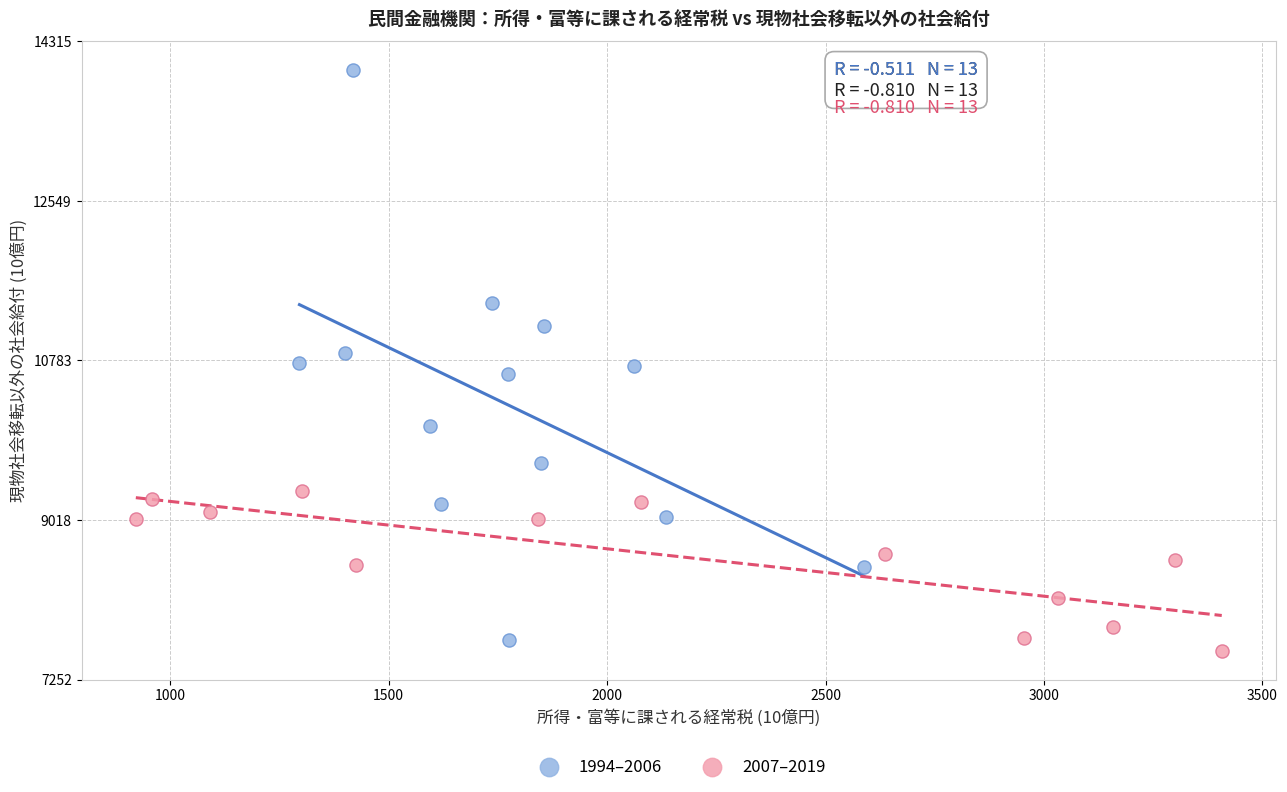

Which series reaches the minimum Y coordinate?

2007–2019